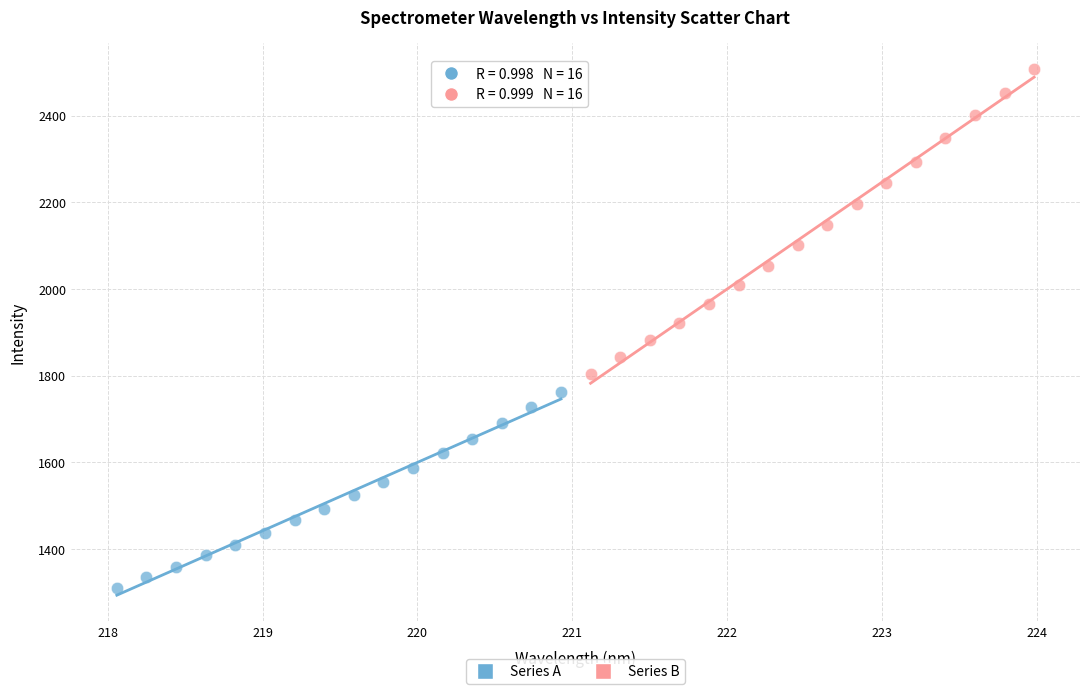

Which series contains the highest Y value?

Series B